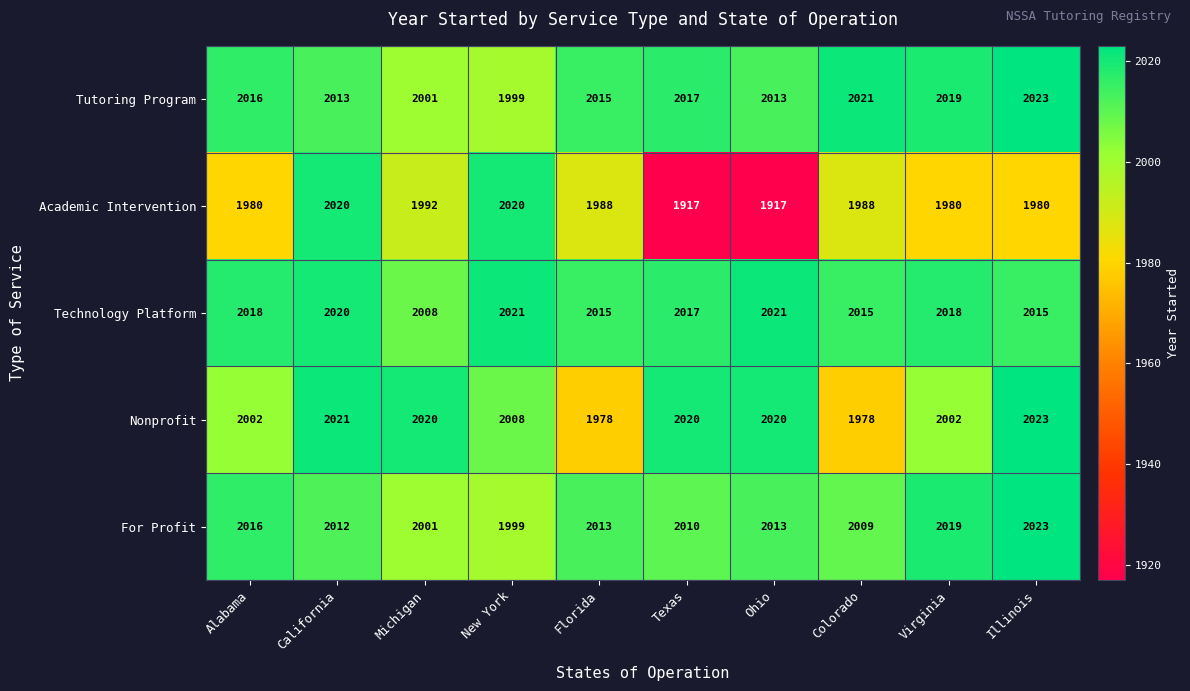

Where does the For Profit series first go above 2013?

Alabama